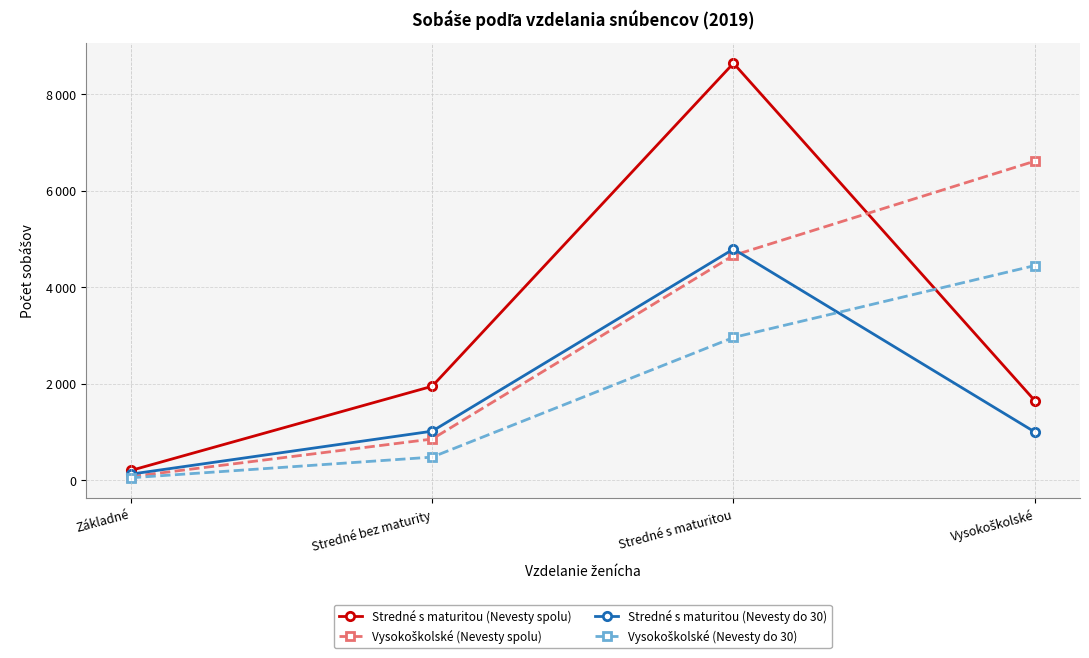

The value of Stredné s maturitou (Nevesty spolu) at Stredné s maturitou is 8643. True or false?

True